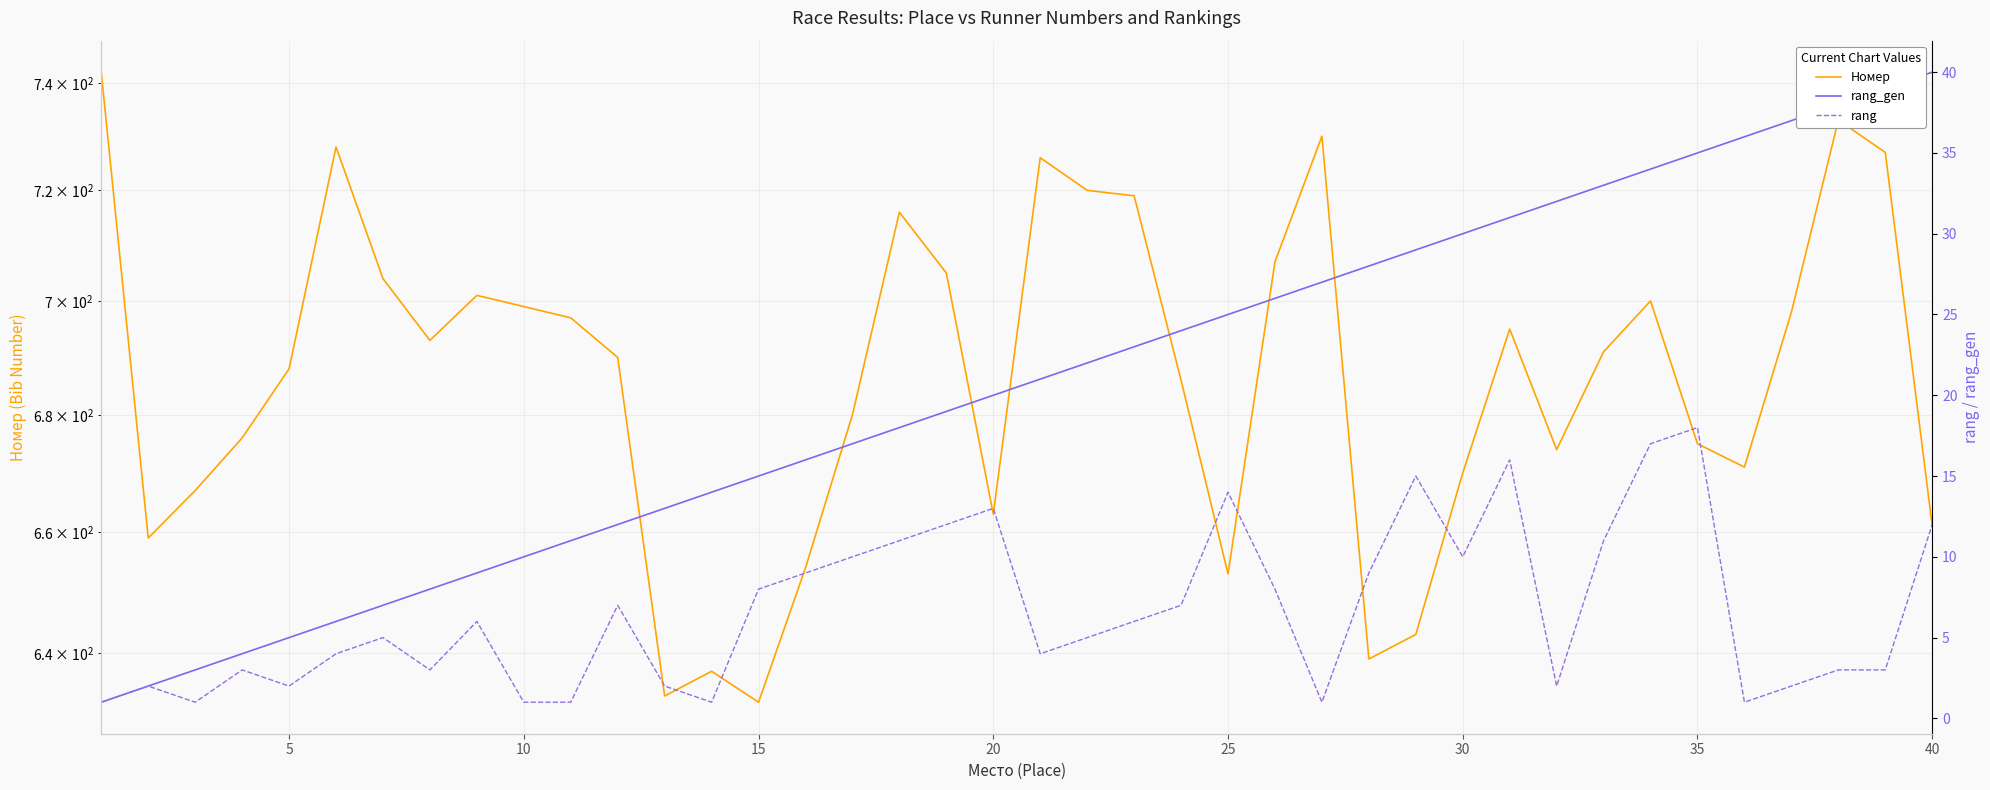

True or false: rang_gen and Номер intersect in this chart.

False